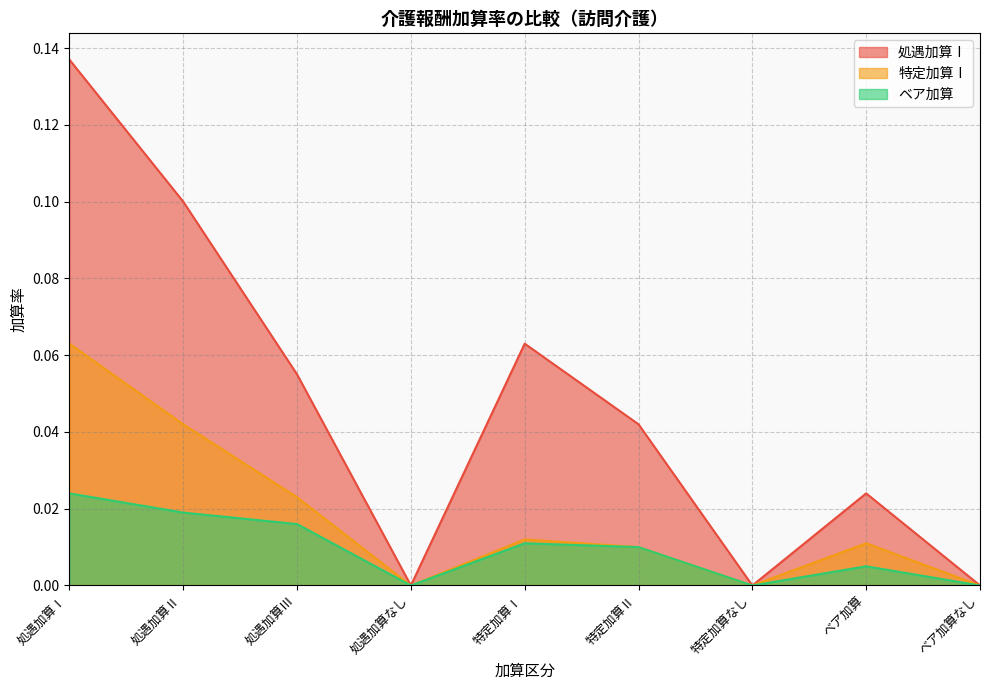

Between 処遇加算Ⅱ and ベア加算なし, which series saw the biggest shift?

処遇加算Ⅰ